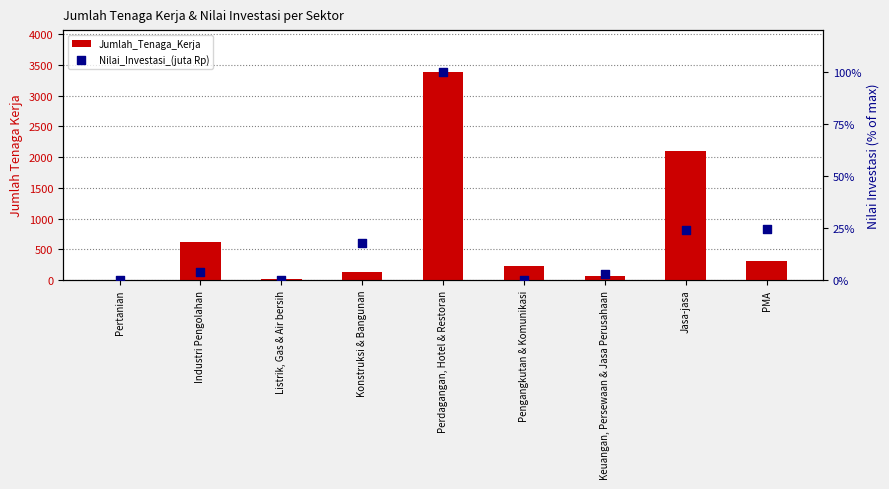

At which category is the sum across all series the highest?

Perdagangan, Hotel & Restoran